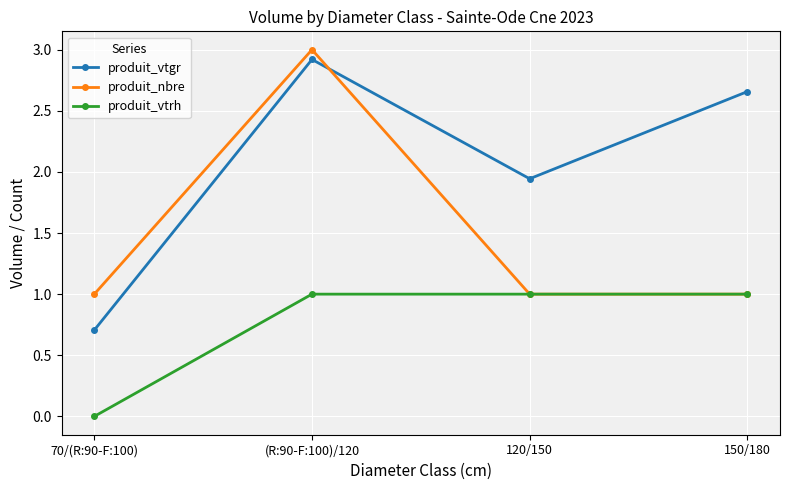

What position from the left is (R:90-F:100)/120?

2